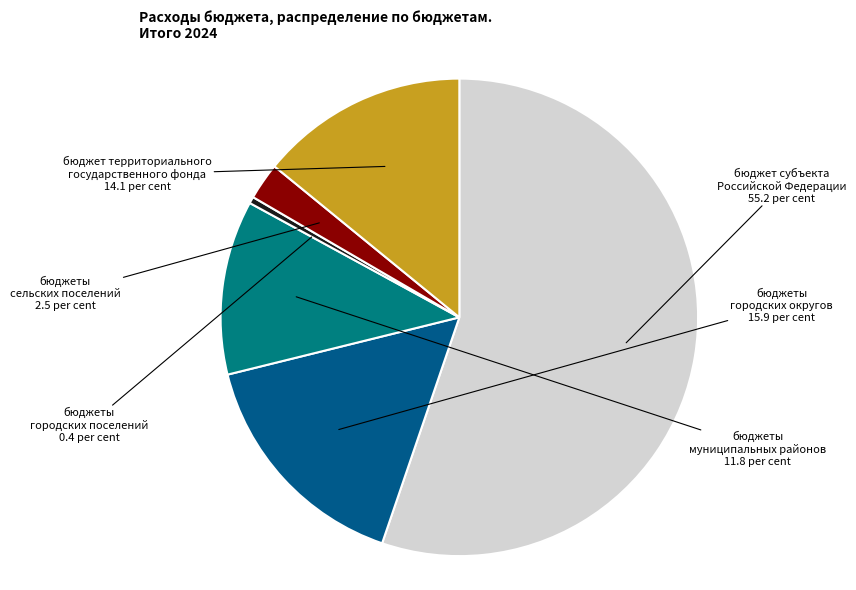

Is the sum of бюджет территориального государственного фонда and бюджеты сельских поселений greater than half?

No